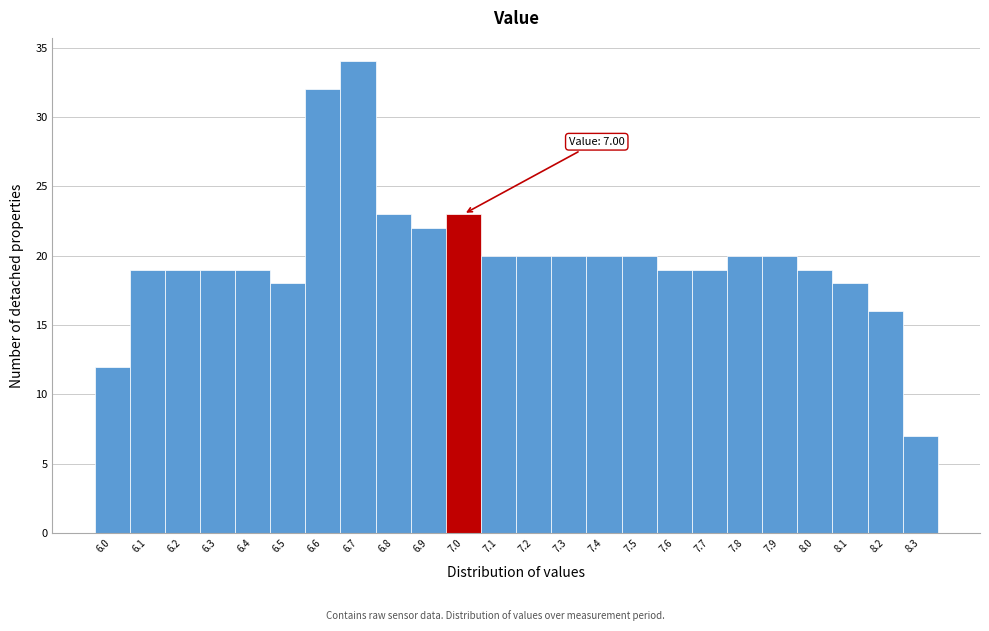

Over which range of the x-axis is the bar tallest?

6.65 to 6.75